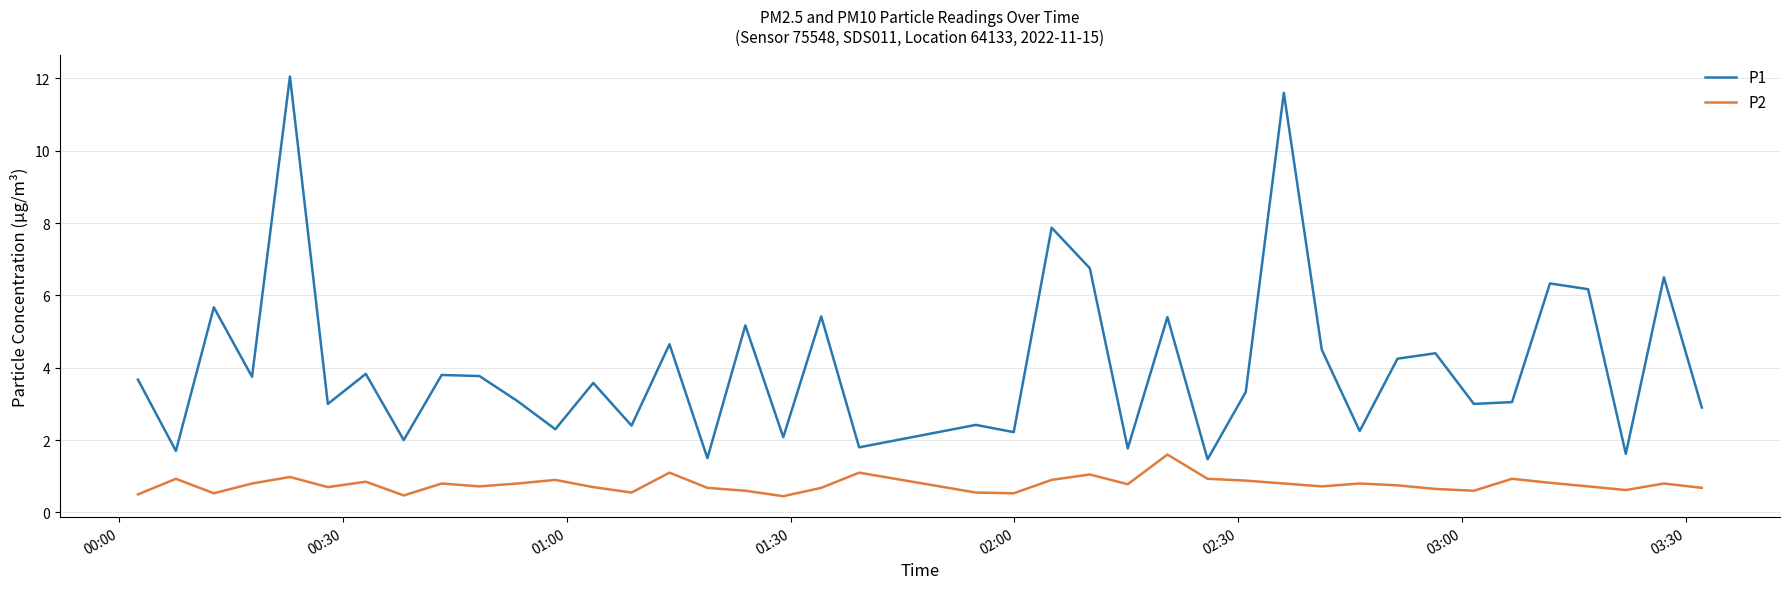

What is the maximum value for P1?

12.1